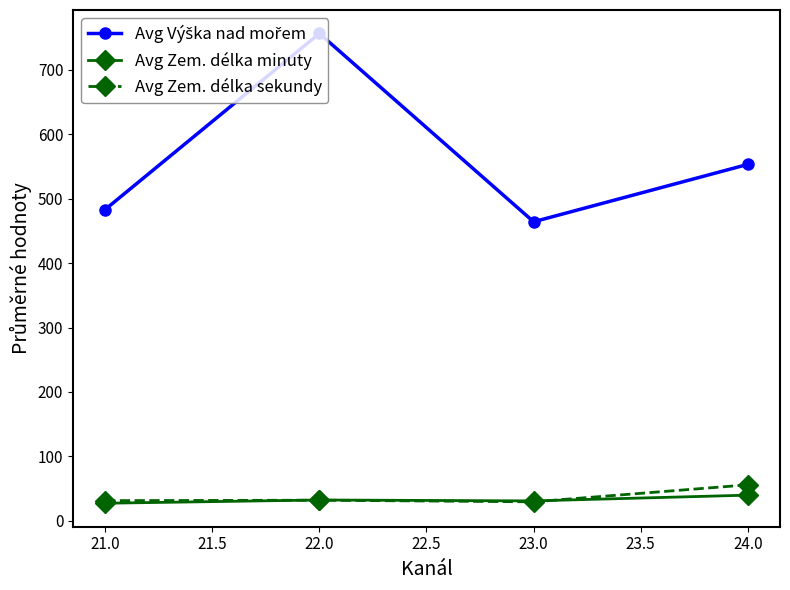

What is the difference between the highest and lowest values at 23.0?

434.3